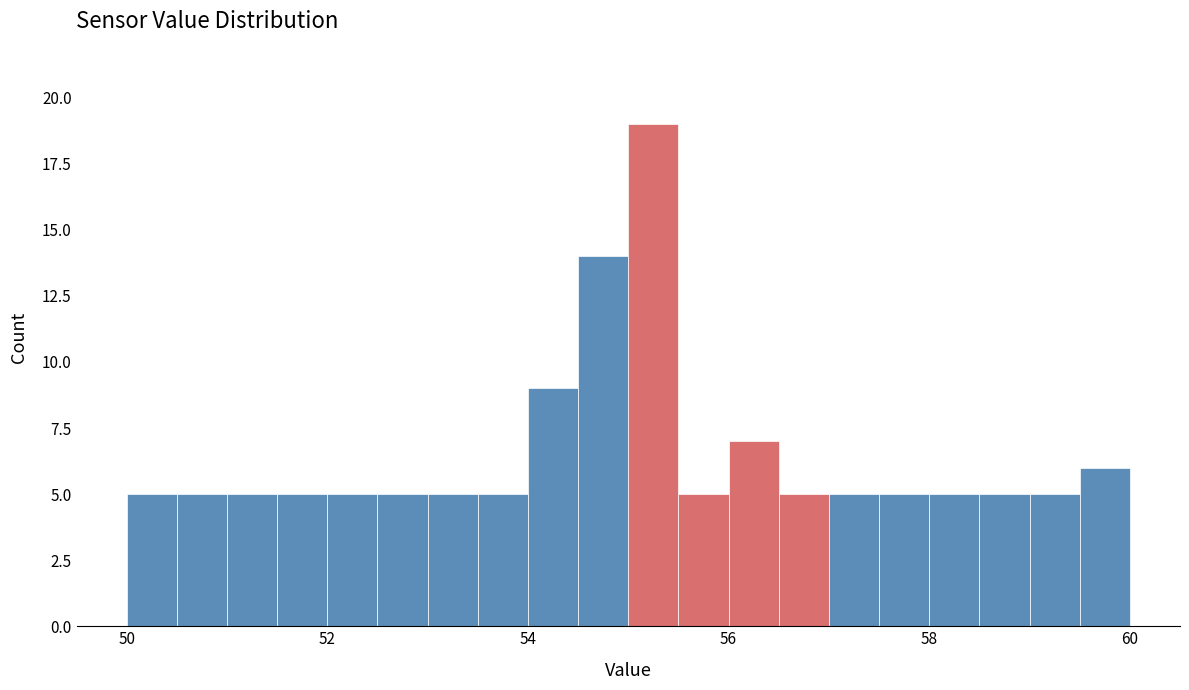

Around what value on the x-axis is the tallest bar? Give the approximate position of its centre, as read against the axis.

55.2